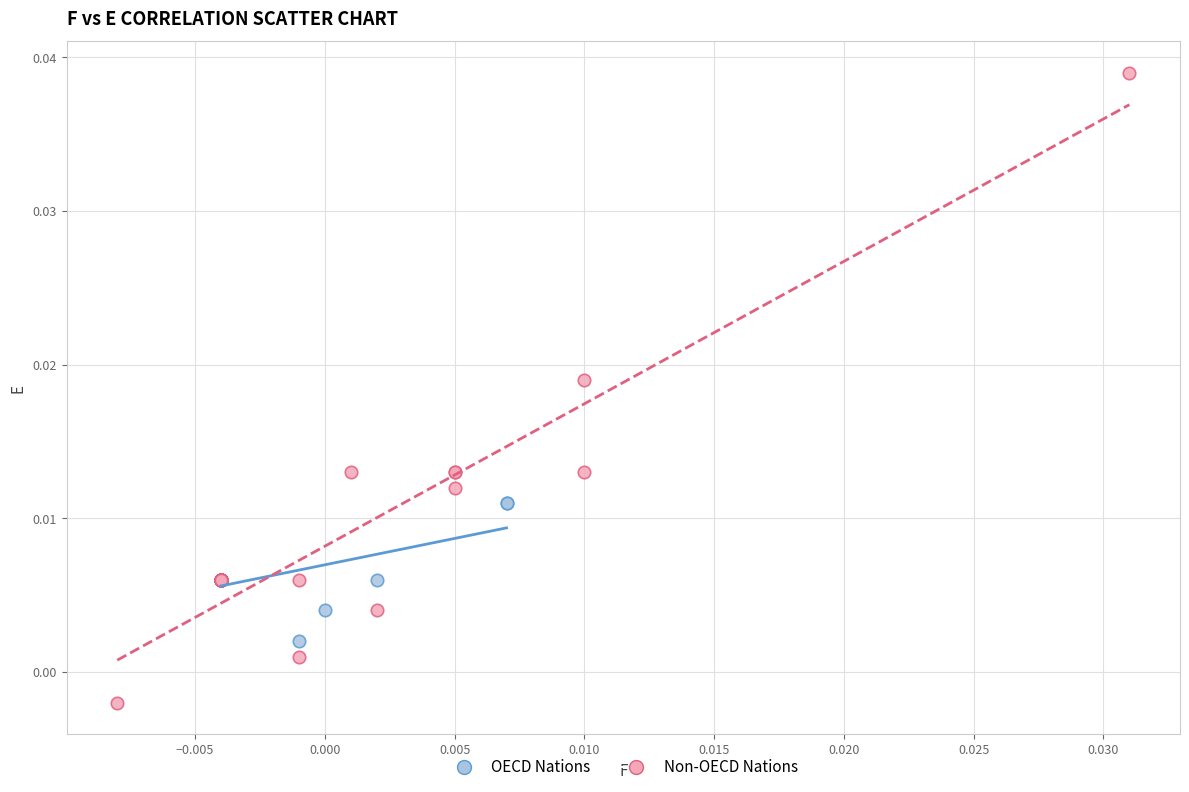

What are all the series names shown in the legend?

OECD Nations, Non-OECD Nations